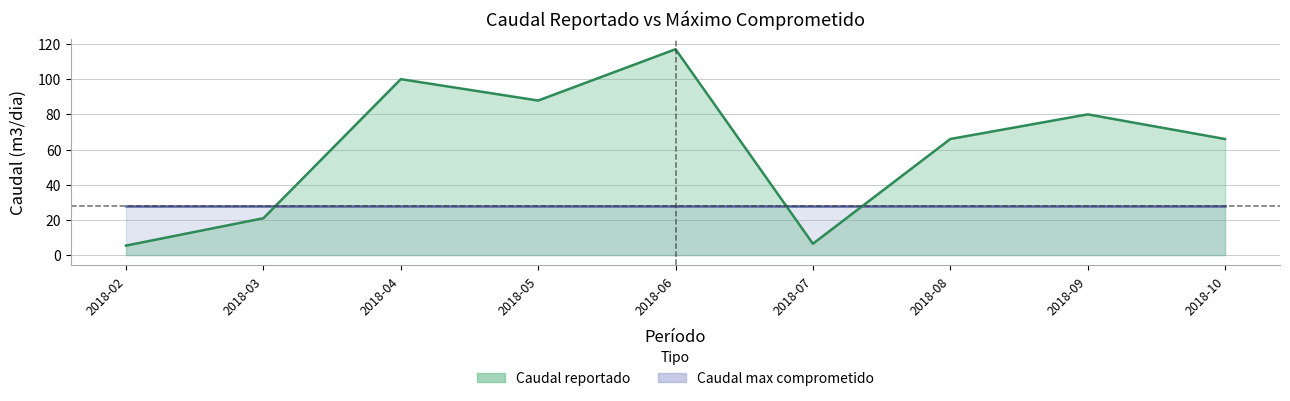

What is the sum of all values?

549.8